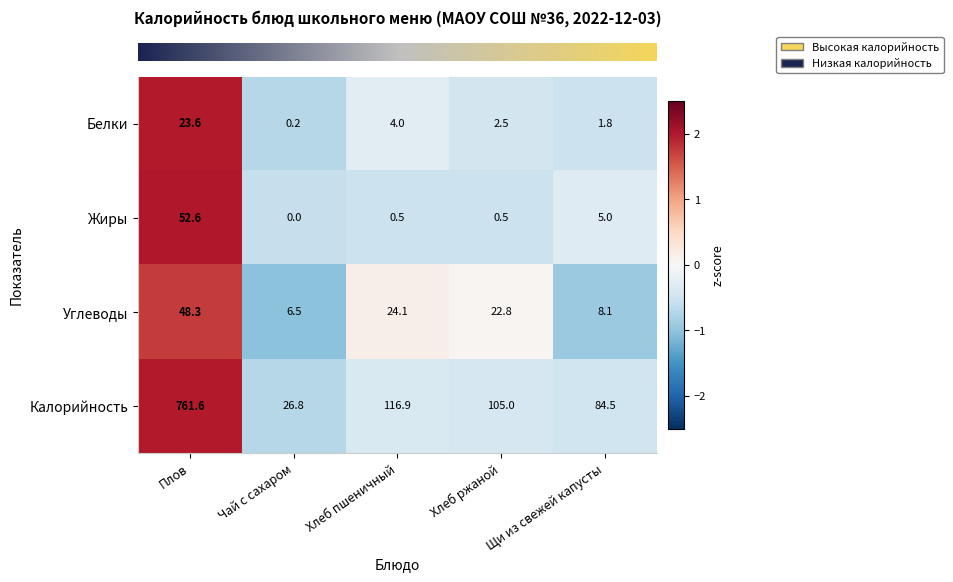

What is the approximate value of Калорийность at Чай с сахаром?

26.8